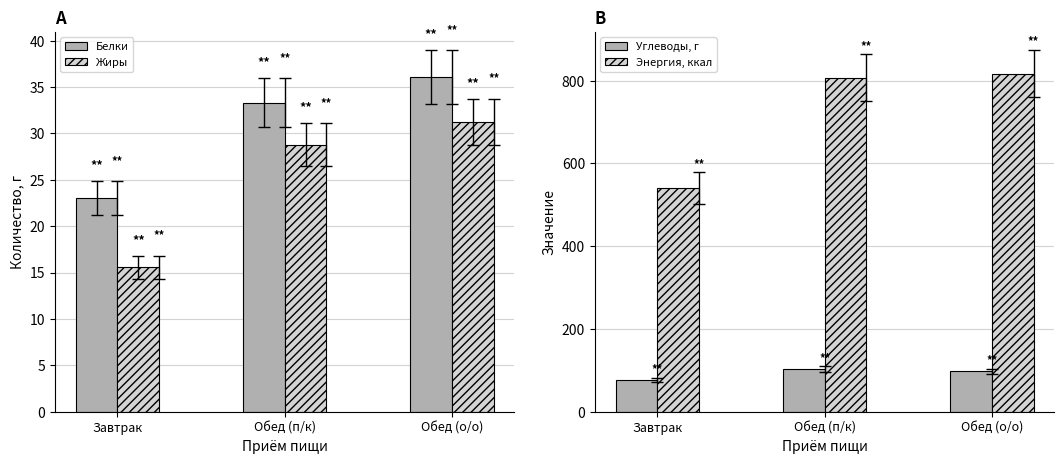

Reading left to right, transcribe all the data shown in this chart.

Белки: Завтрак=23.0	Обед (п/к)=33.3	Обед (о/о)=36.1
Жиры: Завтрак=15.6	Обед (п/к)=28.8	Обед (о/о)=31.3
Углеводы, г: Завтрак=76.8	Обед (п/к)=102.9	Обед (о/о)=96.9
Энергия, ккал: Завтрак=540.4	Обед (п/к)=806.7	Обед (о/о)=816.8